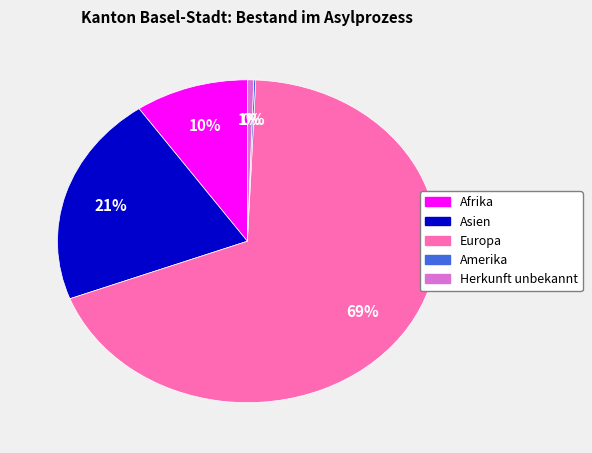

Is there any slice that represents more than half of the pie?

Yes